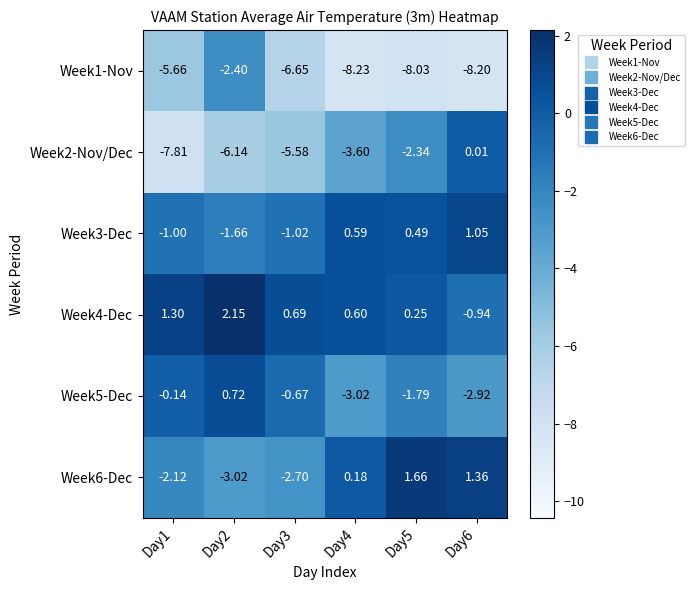

Is the value of Week1-Nov at Day3 greater than the value of Week6-Dec at Day2?

No